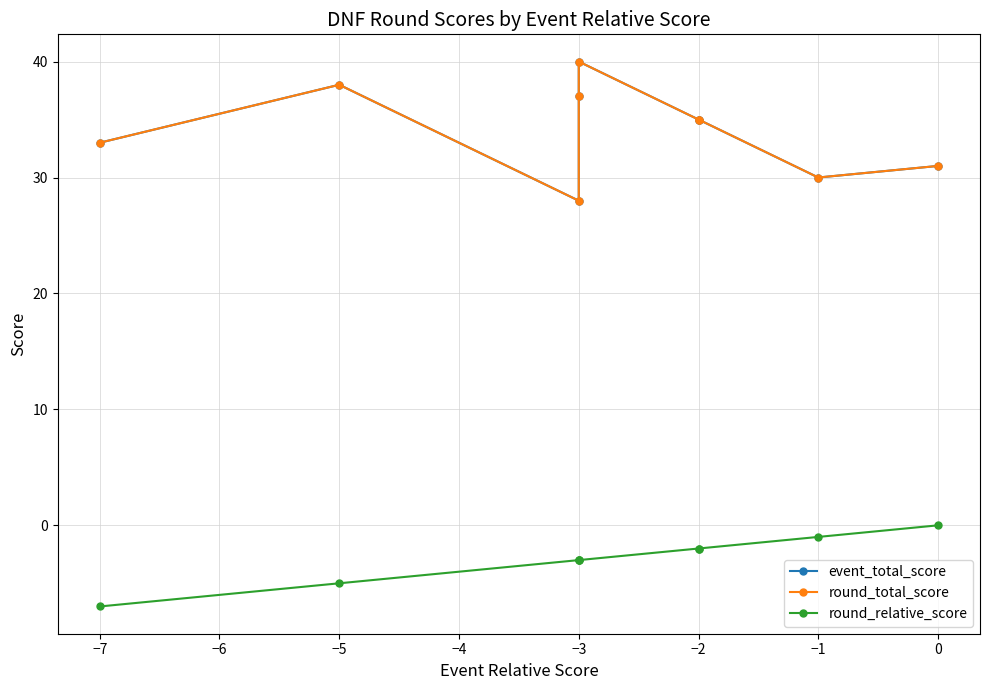

What is the average value of the event_total_score series?

34